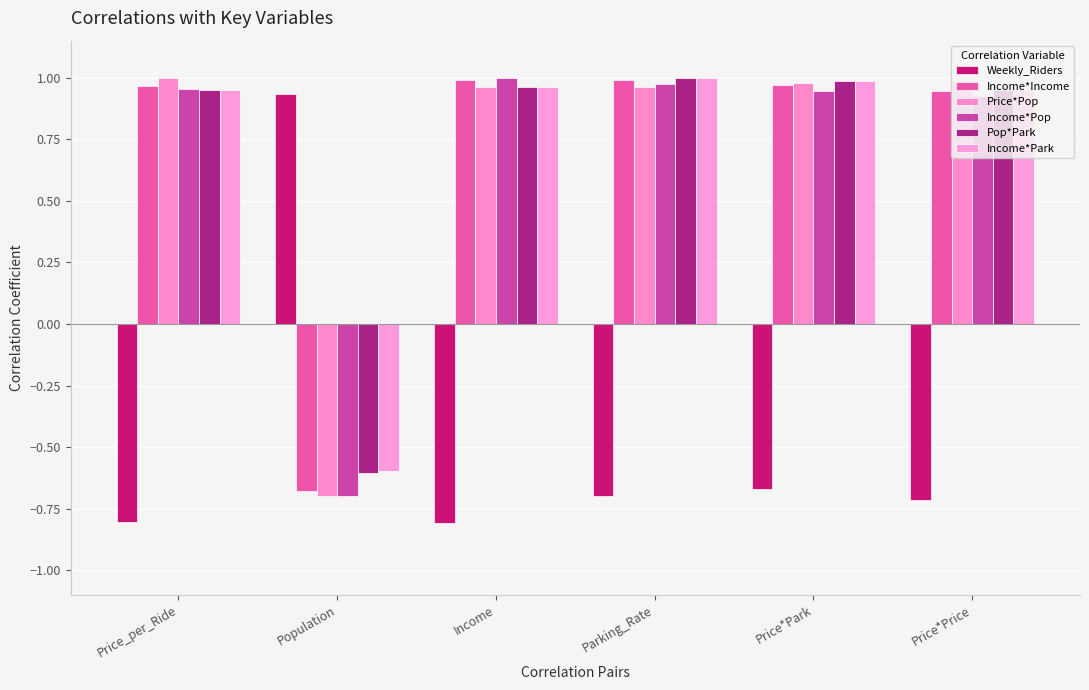

How many negative values does the Income*Pop series have?

1